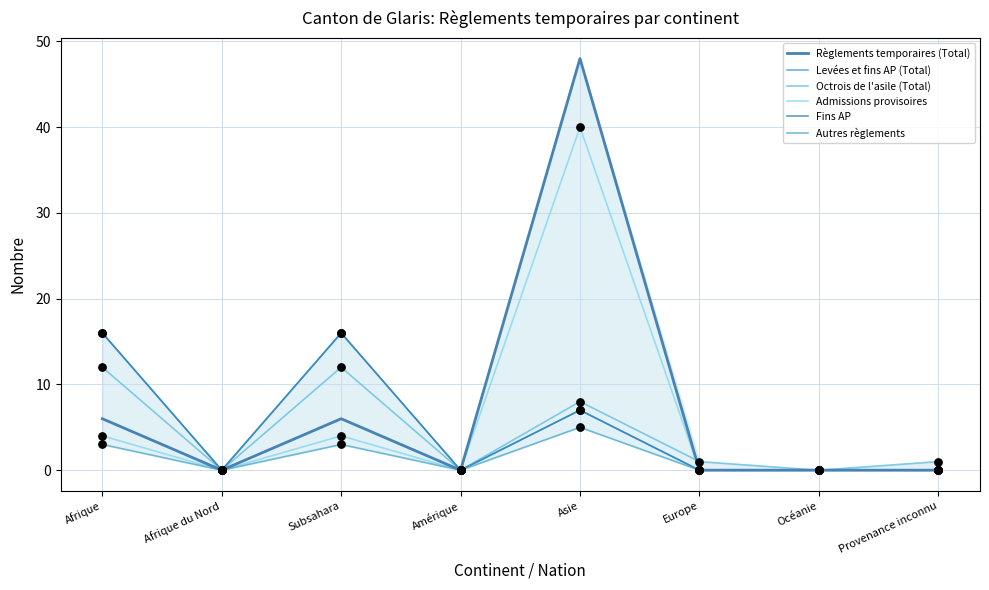

At which category is the sum across all series the highest?

Asie